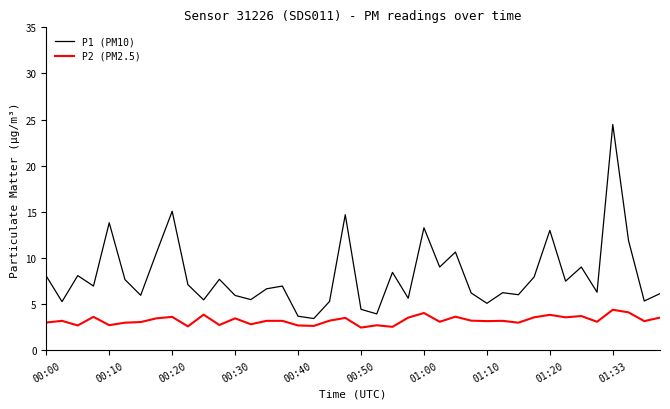

What is the maximum value shown in the chart?

24.5